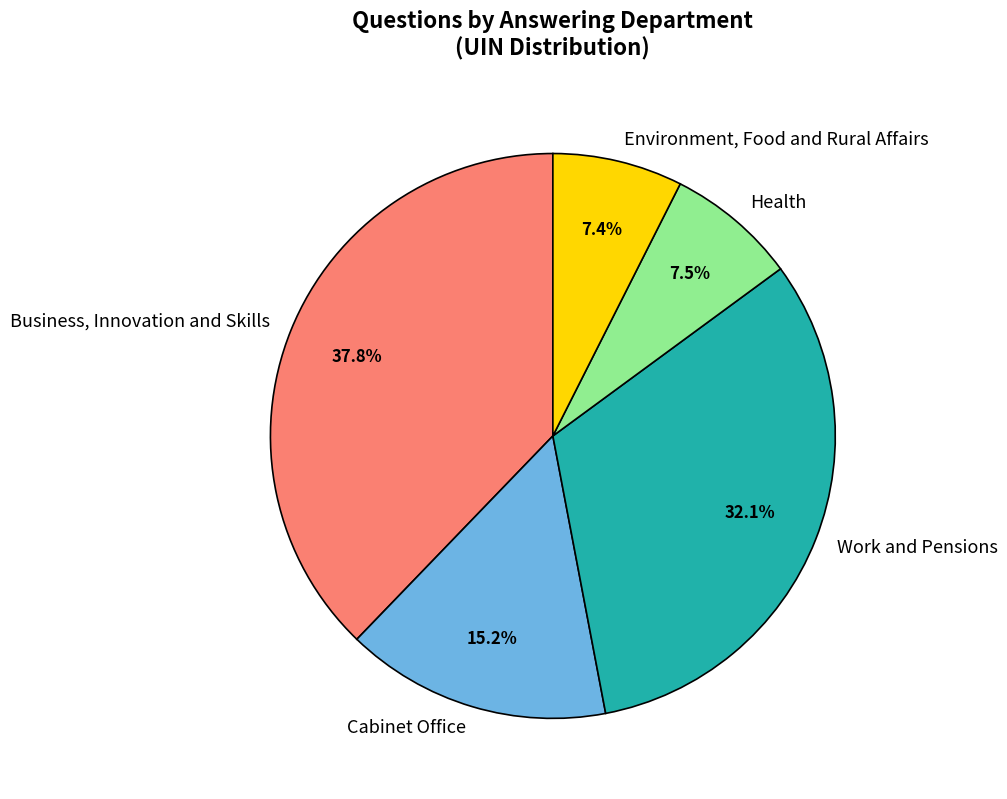

Combined, do Health and Business, Innovation and Skills account for over 50%?

No